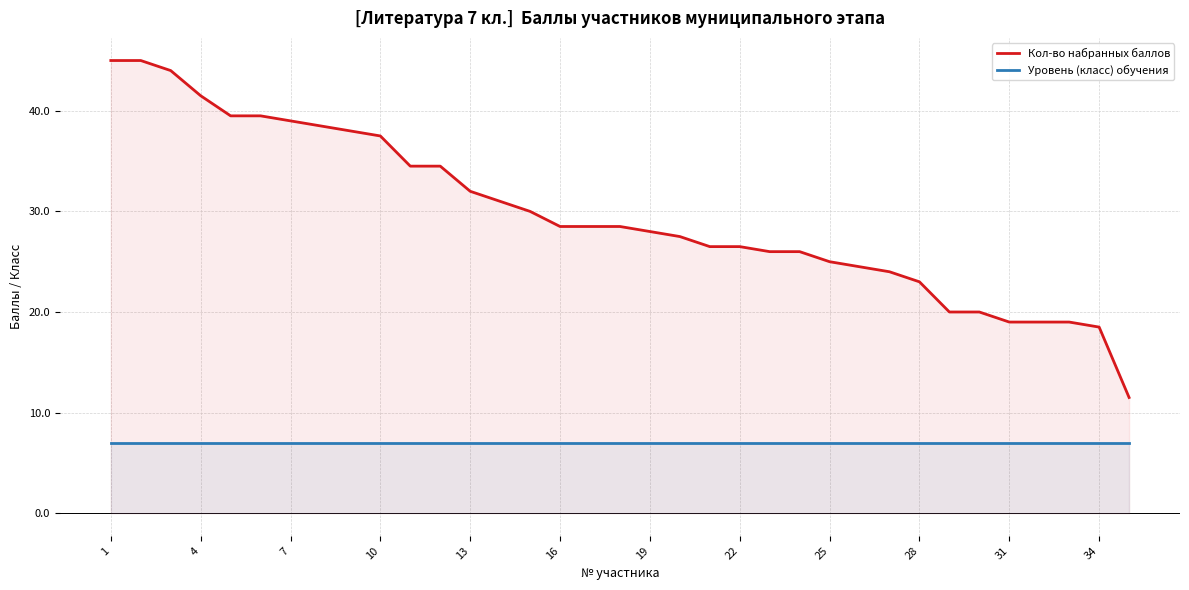

What is the lowest value of the Кол-во набранных баллов series?

11.5